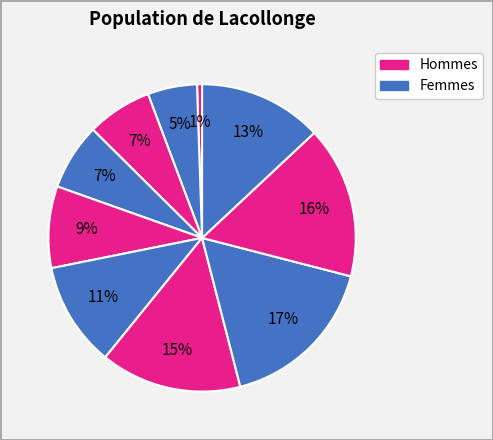

How many slices are in this pie chart?

10